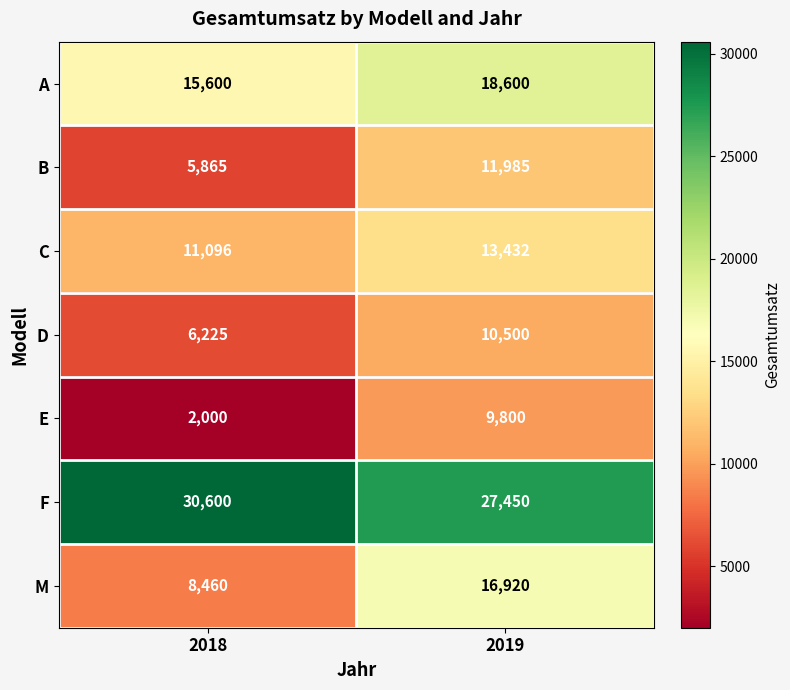

What is the total value across all series at 2018?

79846